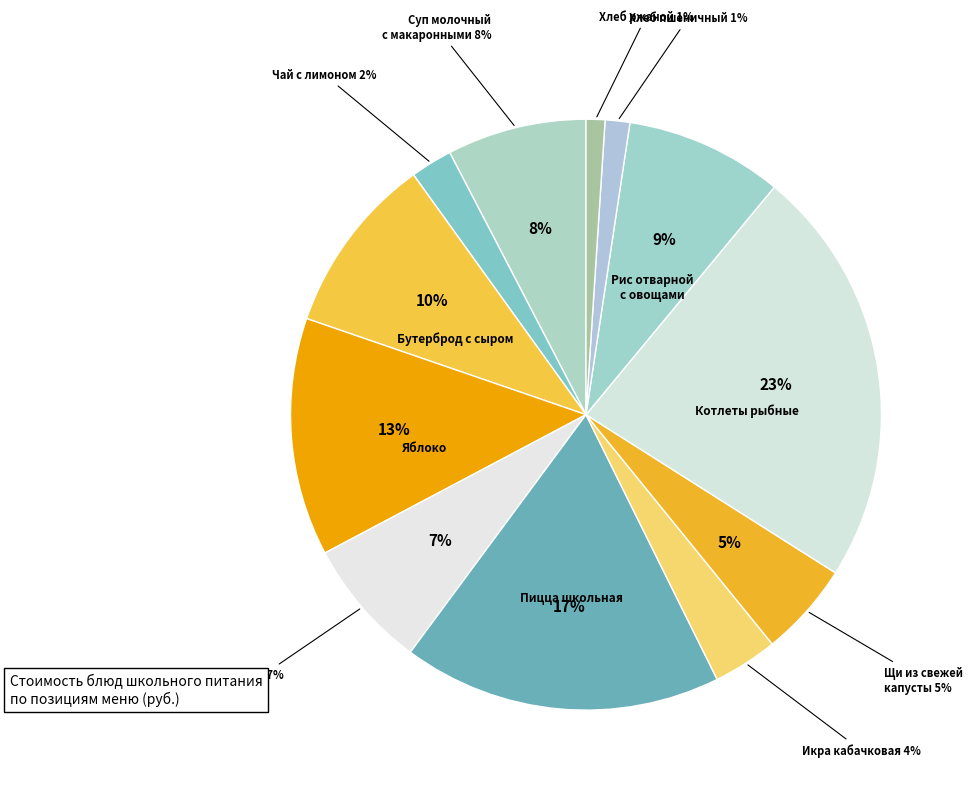

What percentage do Икра кабачковая and Бутерброд с сыром together represent?

13.3%